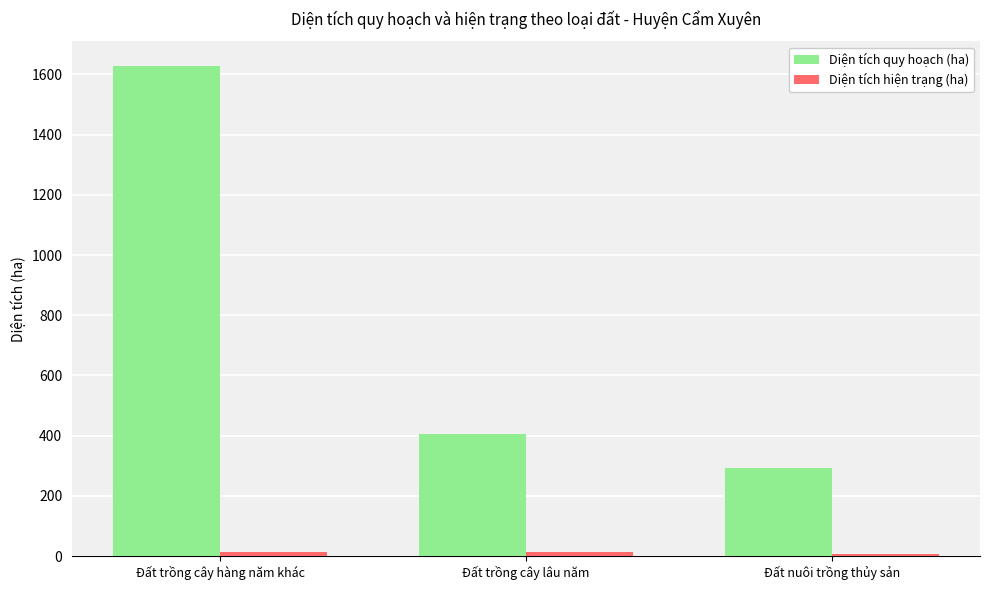

Between Đất trồng cây hàng năm khác and Đất nuôi trồng thủy sản, which series saw the biggest shift?

Diện tích quy hoạch (ha)